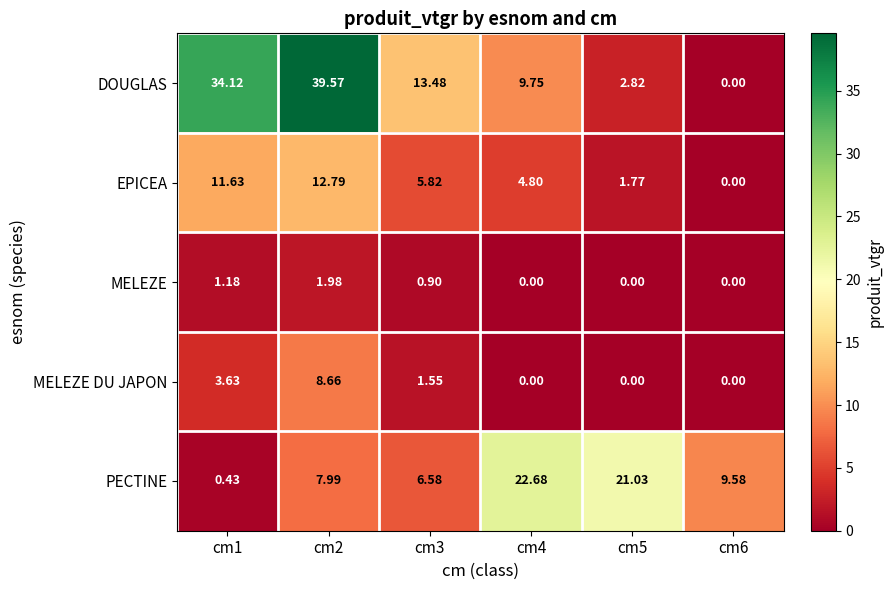

At cm1, list the series in order from largest to smallest.

DOUGLAS, EPICEA, MELEZE DU JAPON, MELEZE, PECTINE